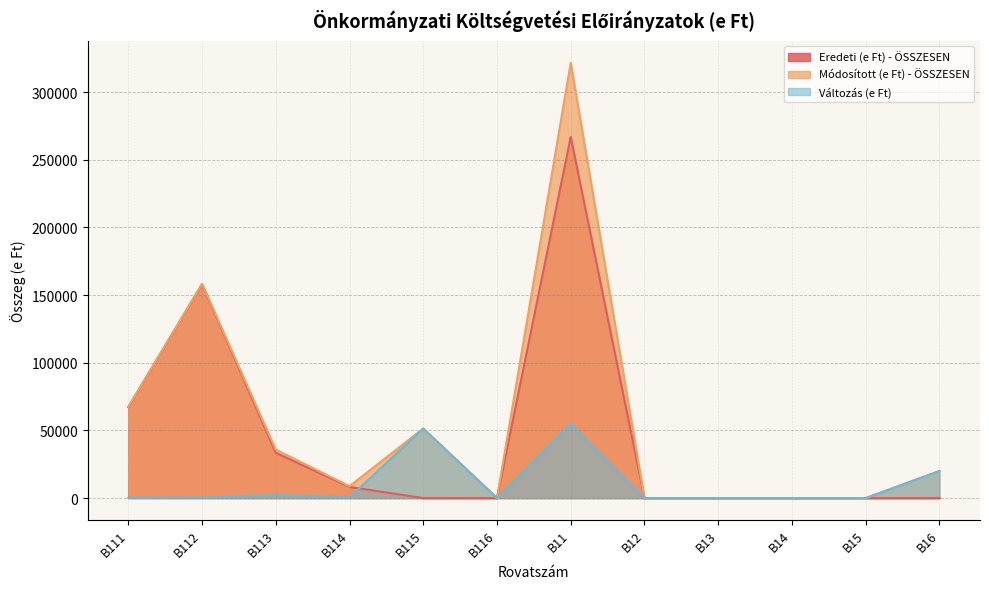

How many times do Változás (e Ft) and Eredeti (e Ft) - ÖSSZESEN cross each other?

1